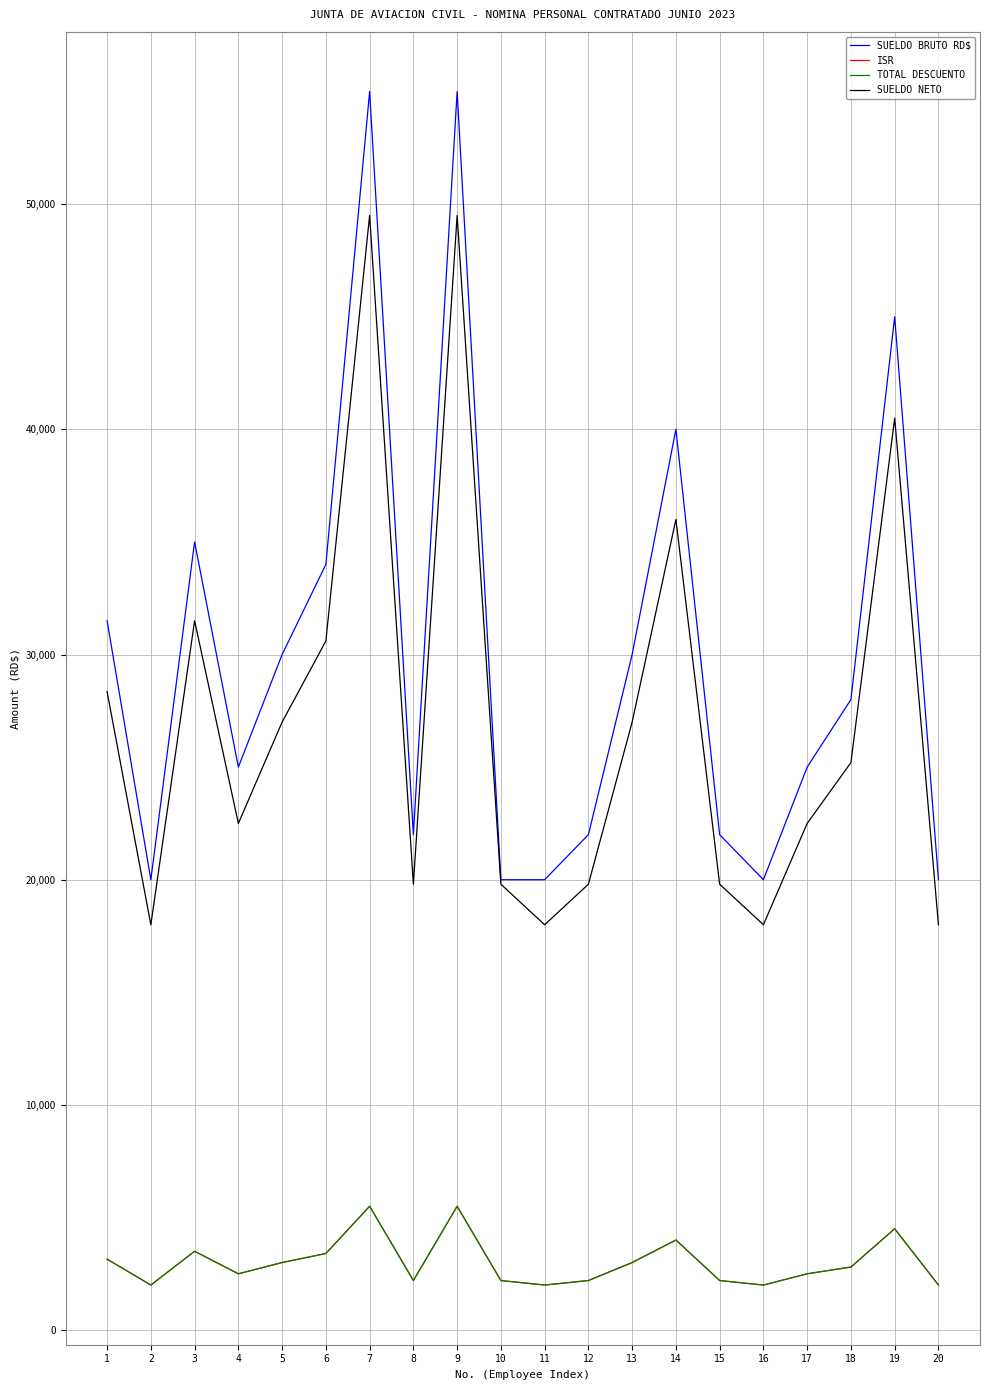

Does the chart have visible grid lines?

Yes